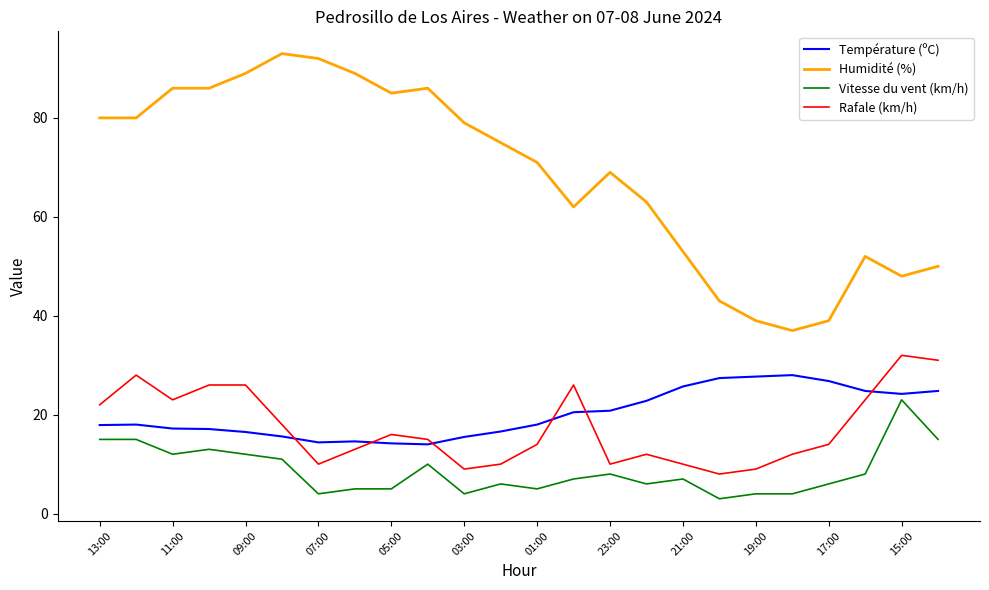

Which series has the largest range (max minus min)?

Humidité (%)